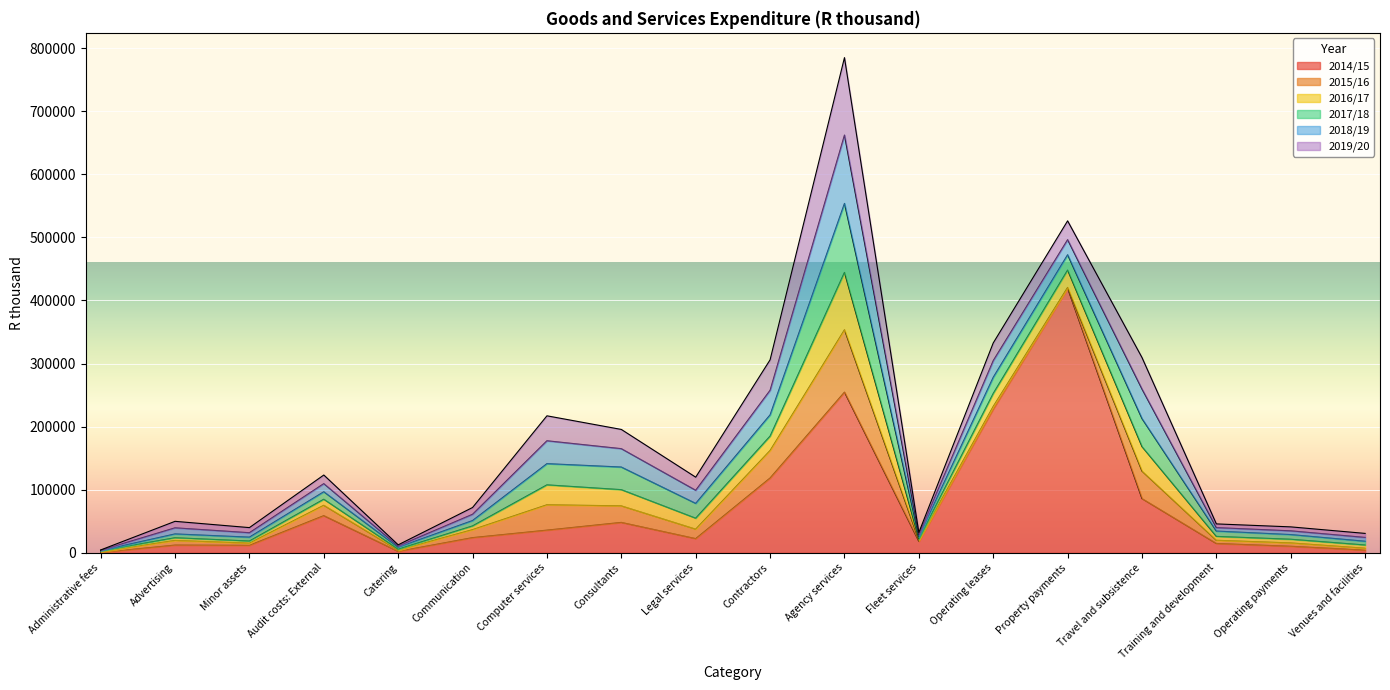

The 2017/18 series shows 2504 at Training and development. True or false?

False